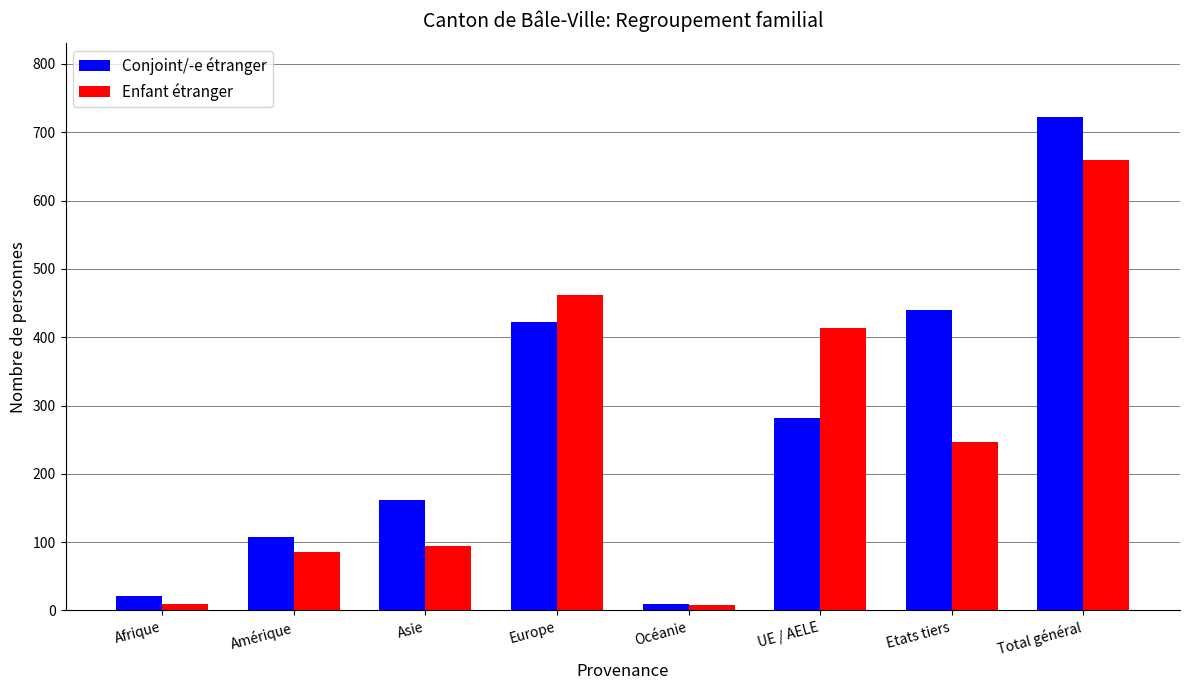

How many series are shown in this chart?

2